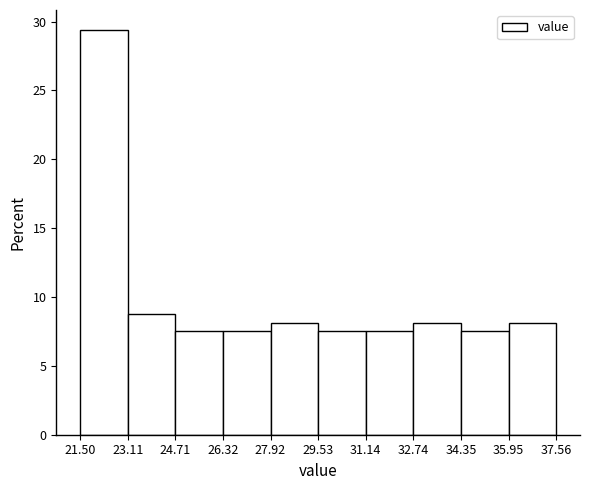

How tall is the bar that spans 24.71 to 26.32 on the x-axis? The values are not printed on the chart, so give them approximately, as read against the axis.

7.5